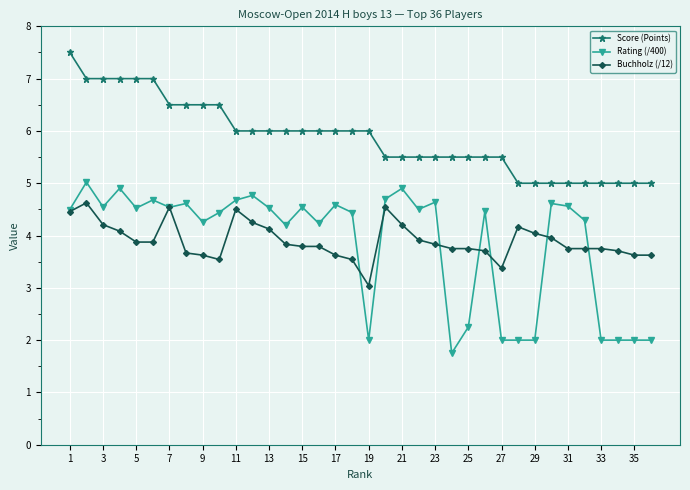

What is the value of the Rating (/400) point at the 35th from the left?

2.0